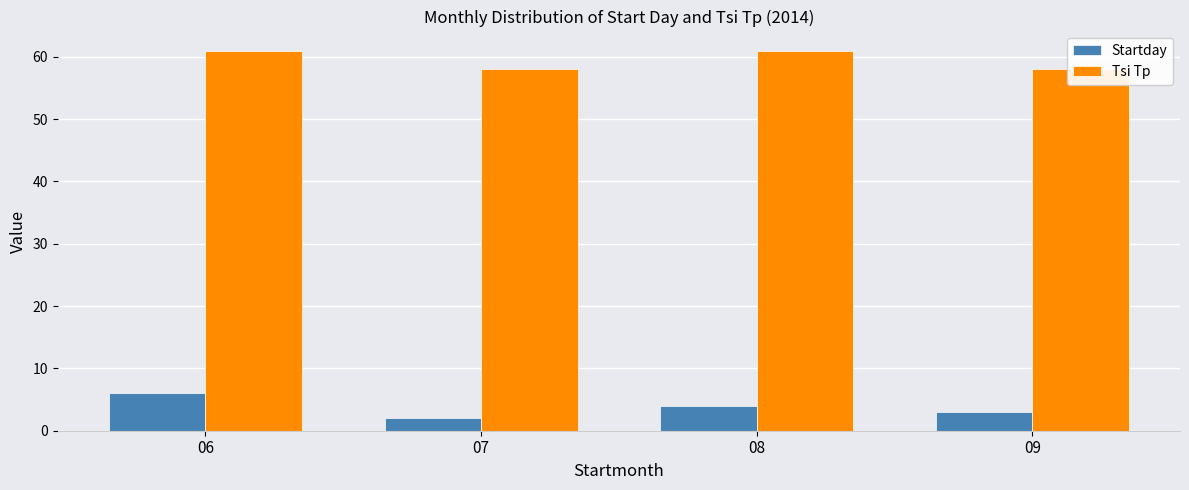

How many bars are there in total?

8